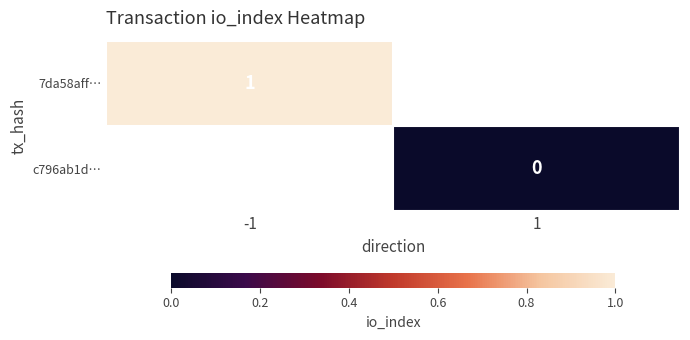

The value of 7da58aff… at -1 is 1. True or false?

True